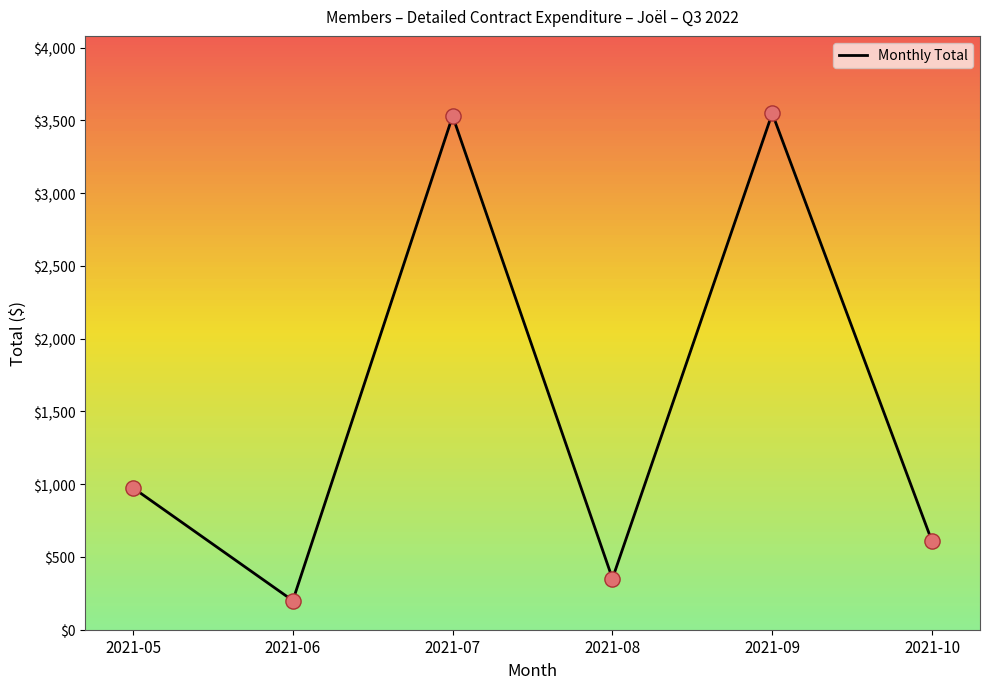

What is the change in value from 2021-06 to 2021-08?

+151.4